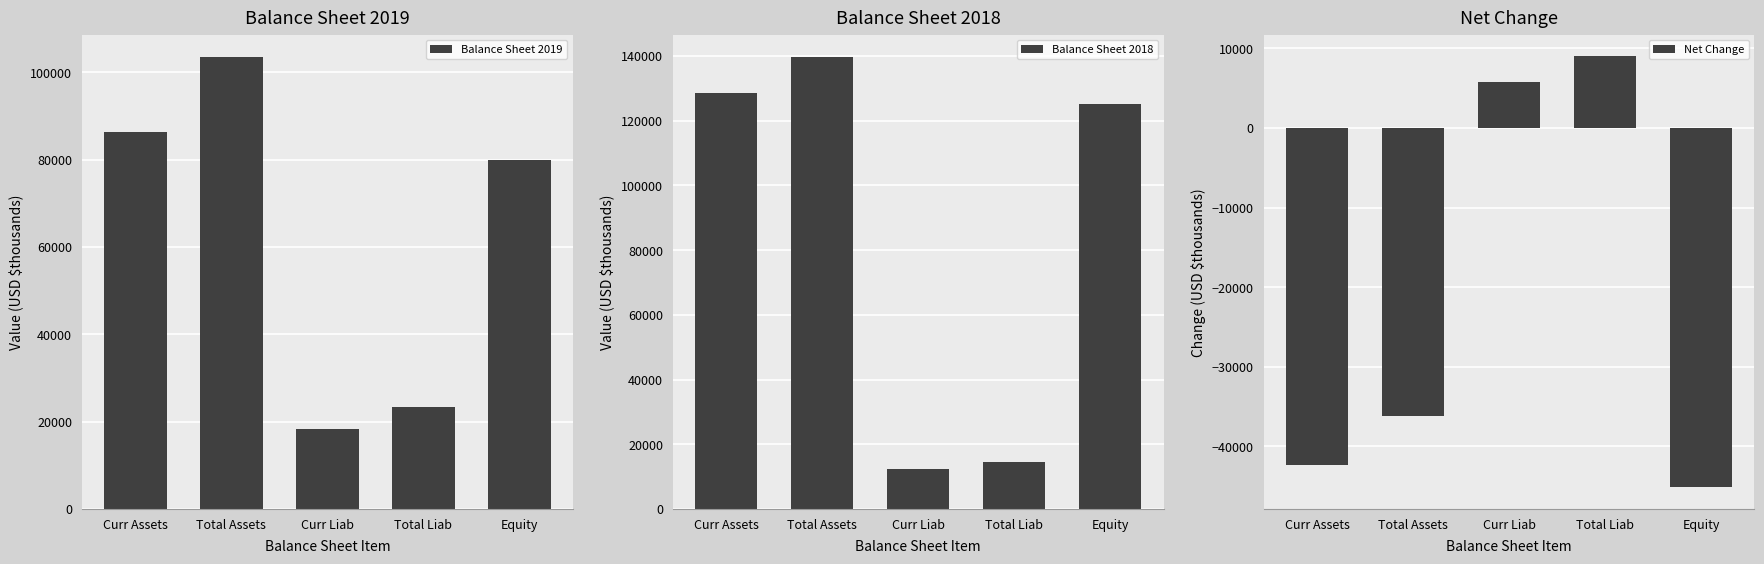

At how many categories does at least one series exceed 80408?

3